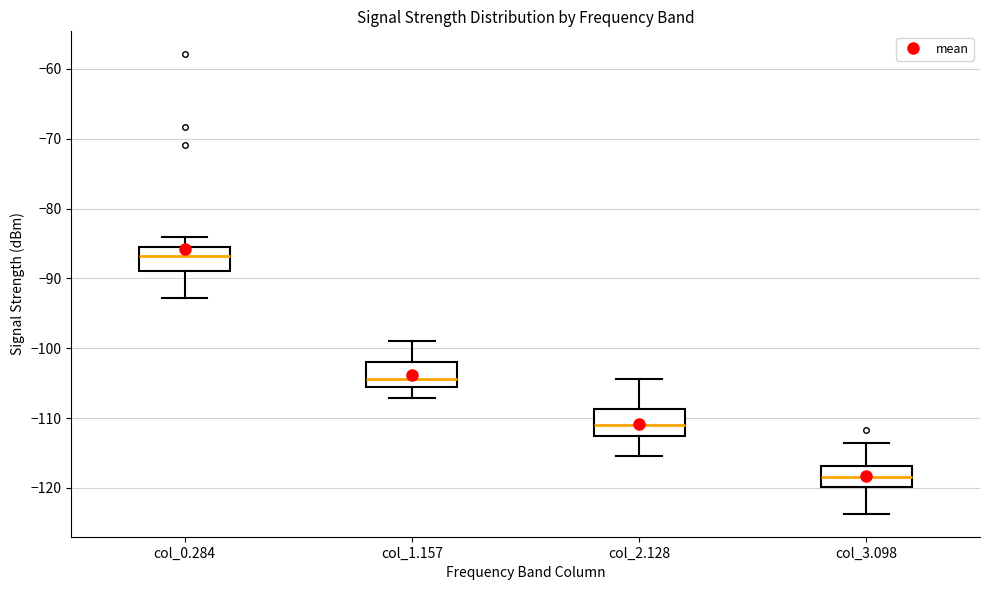

Reading left to right, read every box against the y-axis: the position of its median line, the range the box covers, and the ends of its whiskers. The values are not printed on the chart, so give them approximately, as read against the axis.

col_0.284: median -87, box -89 to -85, whiskers -93 to -84
col_1.157: median -104, box -106 to -102, whiskers -107 to -99
col_2.128: median -111, box -113 to -109, whiskers -115 to -104
col_3.098: median -118, box -120 to -117, whiskers -124 to -113